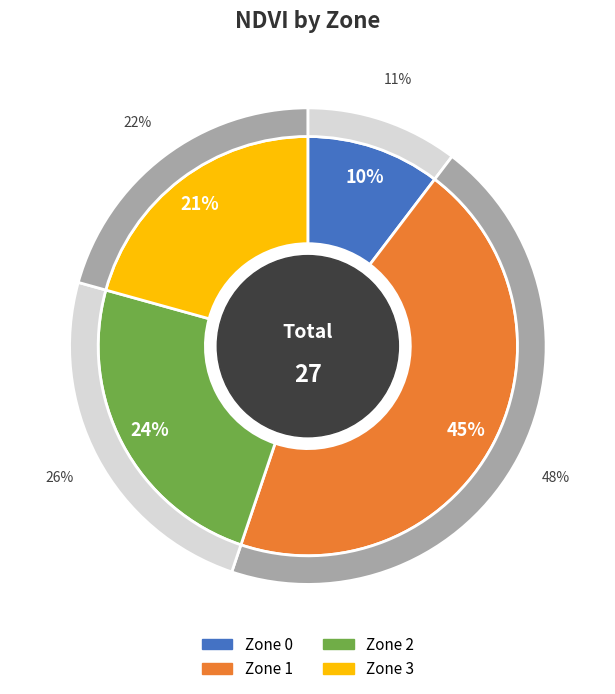

Which slice is the largest?

Zone 1